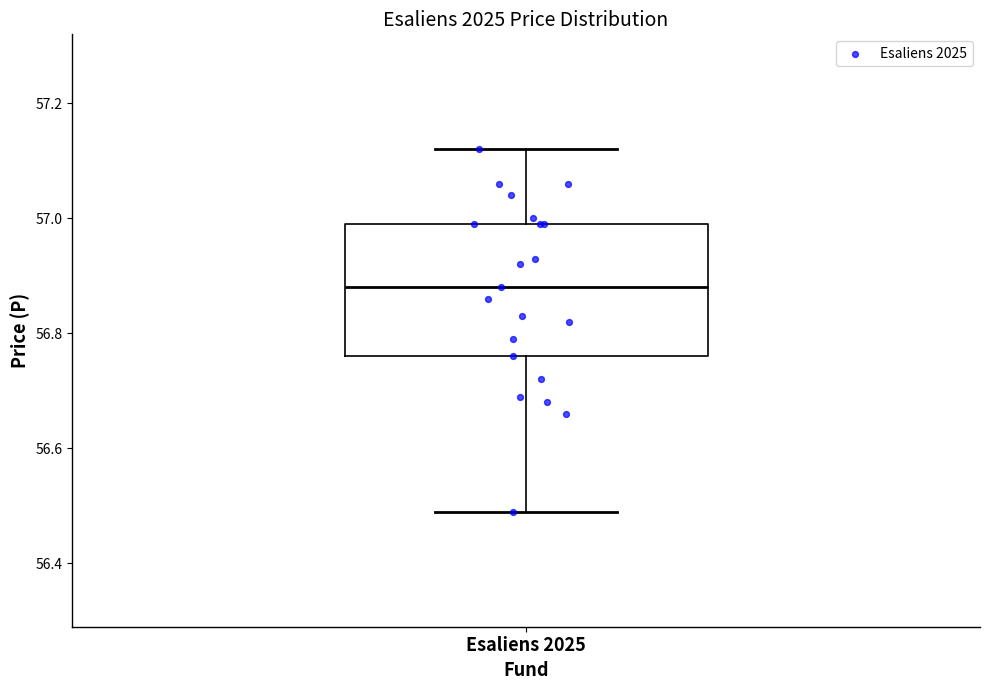

Read this box plot against the y-axis: the position of the median line, the range covered by the box, and the ends of both whiskers. The values are not printed on the chart, so give them approximately, as read against the axis.

median 56.88, box 56.76 to 57.00, whiskers 56.50 to 57.12